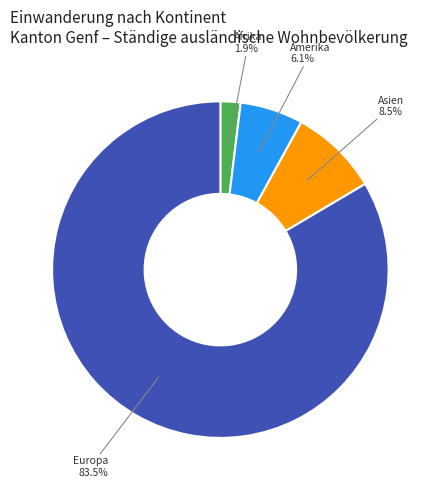

Is there any slice that represents more than half of the pie?

Yes